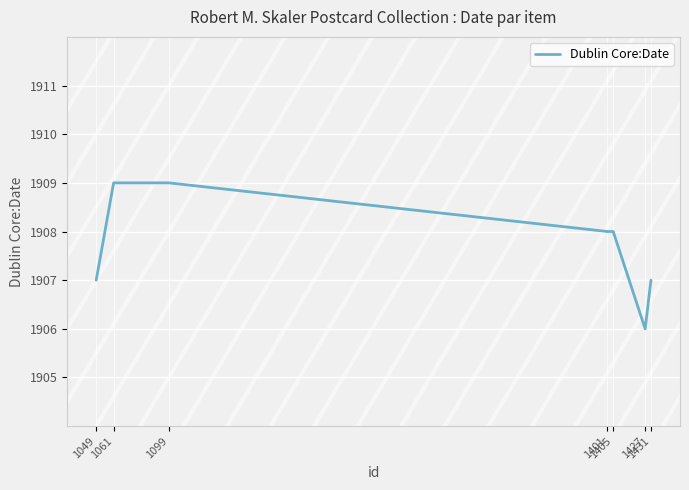

The chart shows a value of 465 at 1427. True or false?

False